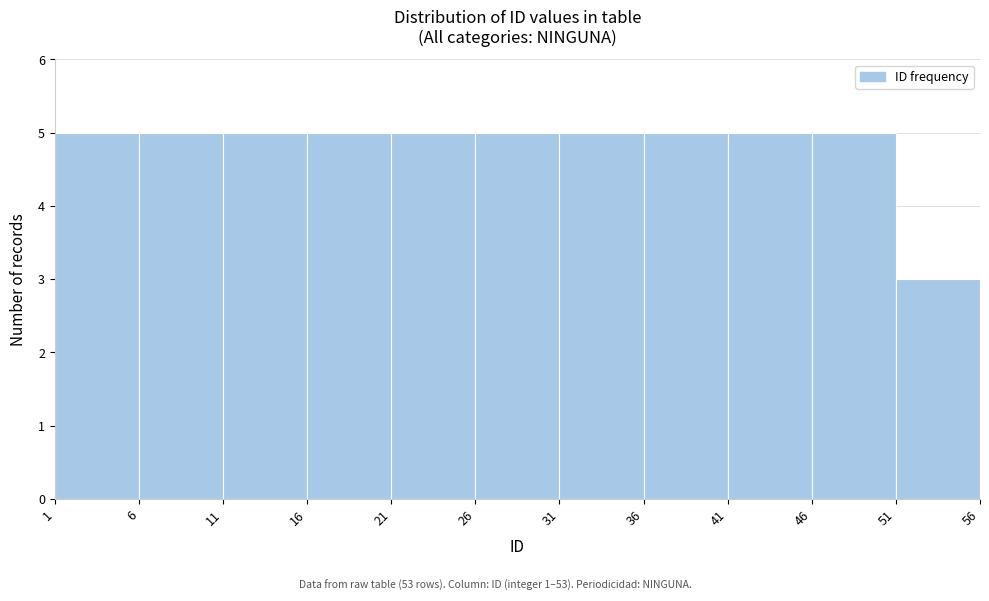

What is the height of the bar covering 11 to 16 on the x-axis? The values are not printed on the chart, so give them approximately, as read against the axis.

5